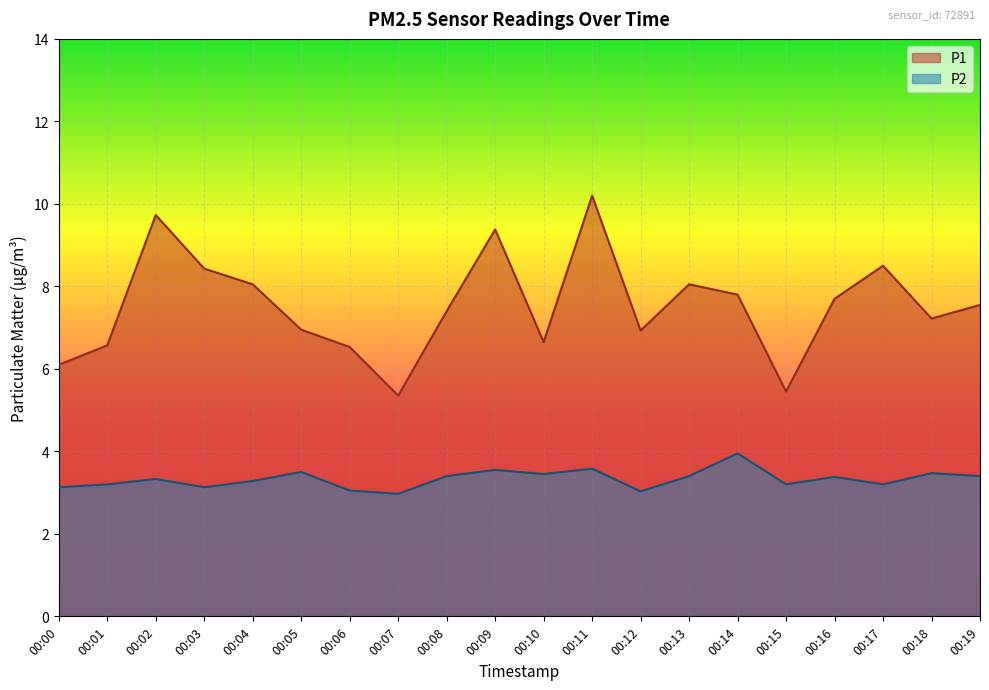

True or false: P2 and P1 intersect in this chart.

False